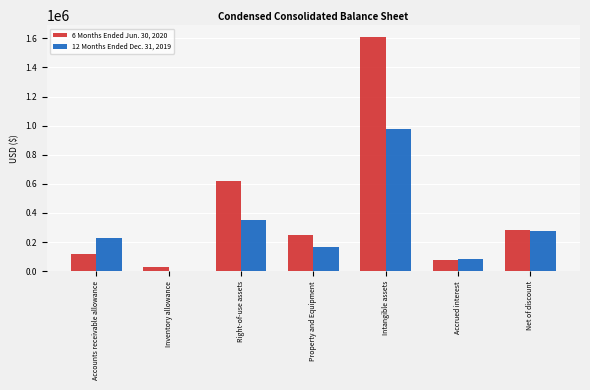

How many groups of bars are there?

7